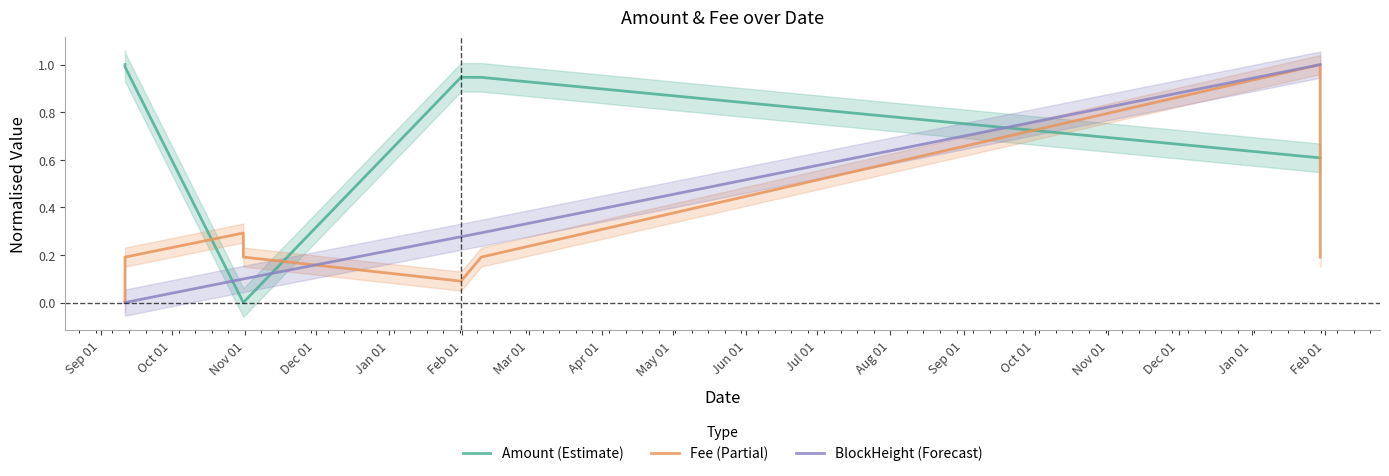

True or false: Amount (Estimate) and BlockHeight (Forecast) cross at least once.

True